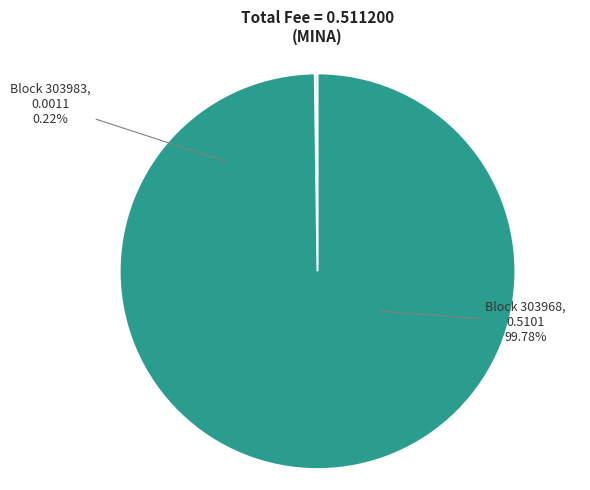

True or false: 303983 accounts for 1% of the total.

False